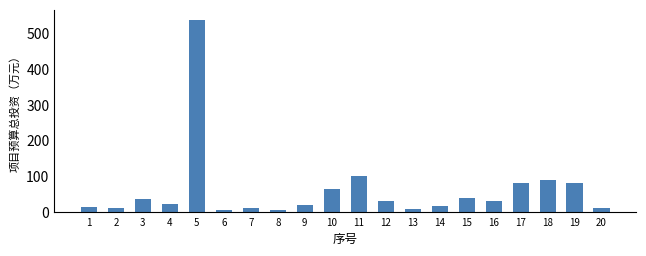

Is it true that the value at 15 is 40.0?

True